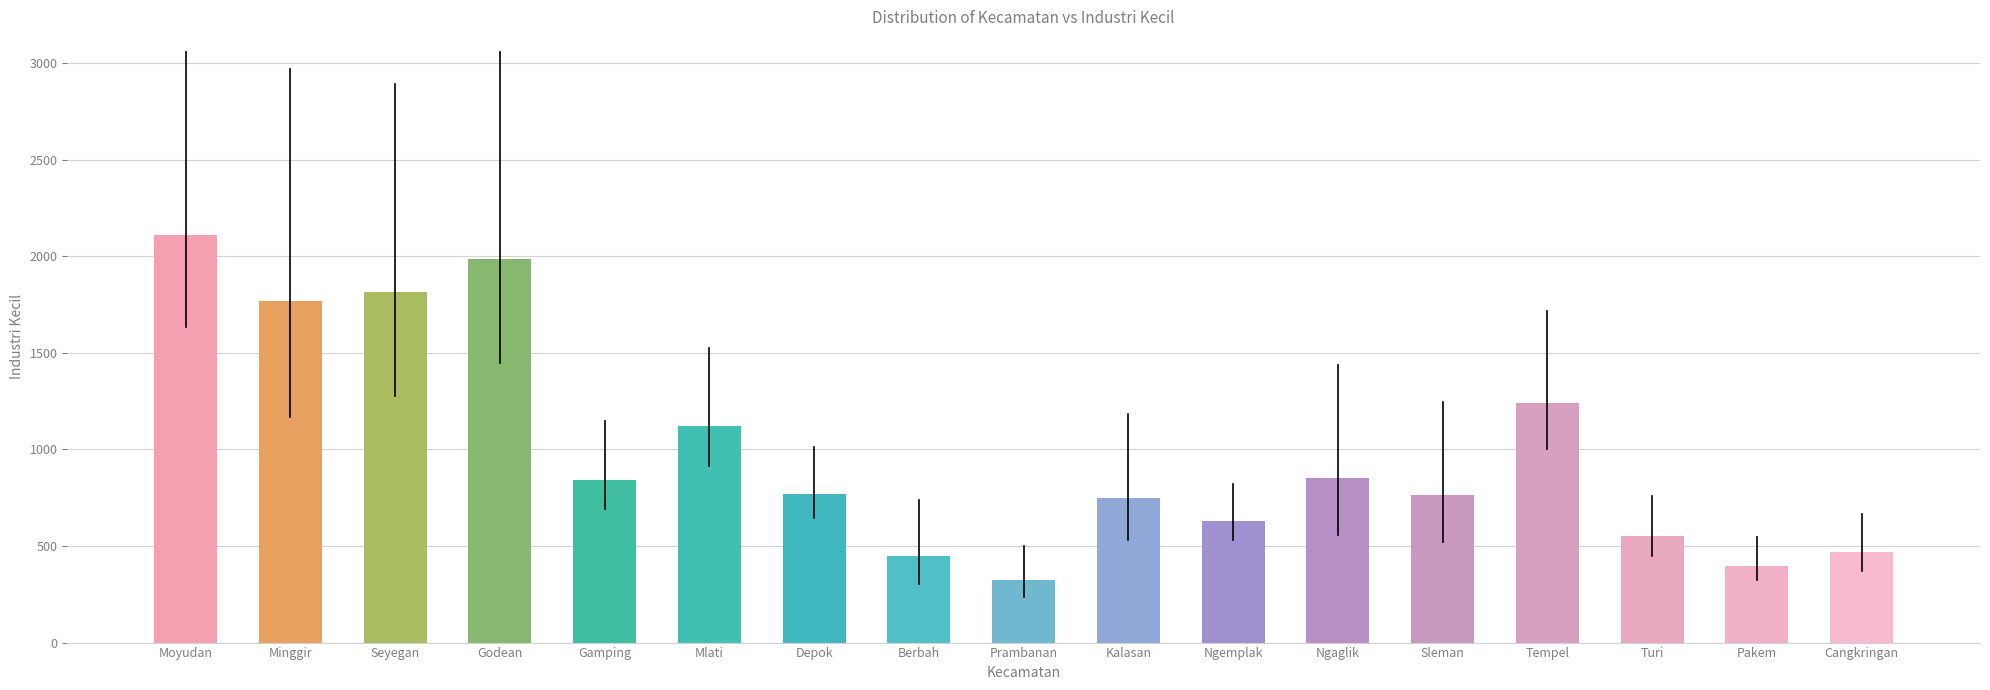

What is the difference between the values at Turi and Tempel?

689